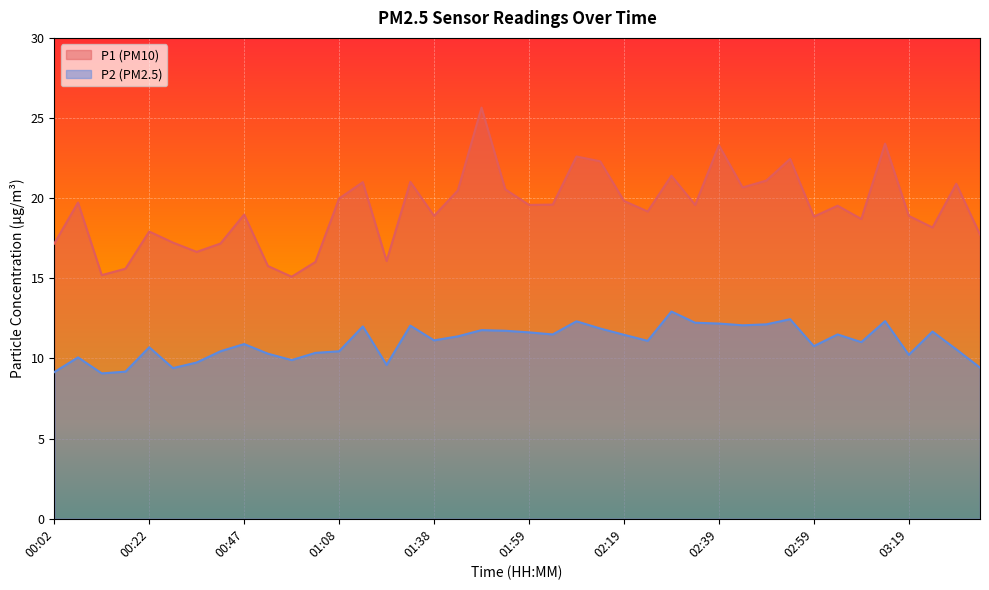

What is the label of the 39th point from the right?

00:07